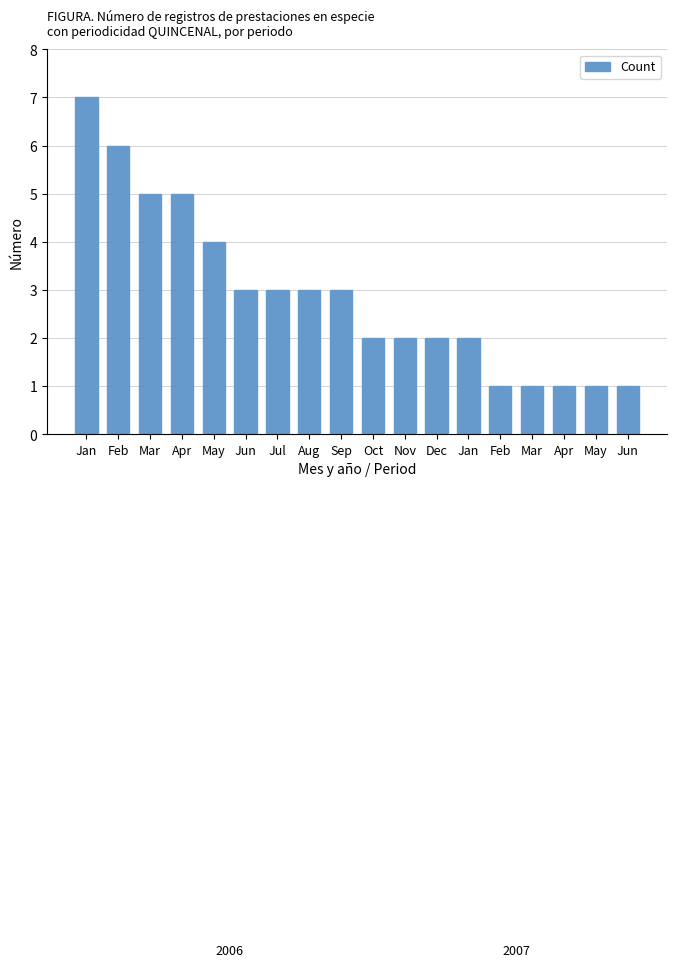

Are the bars grouped side by side (vs. stacked)?

No